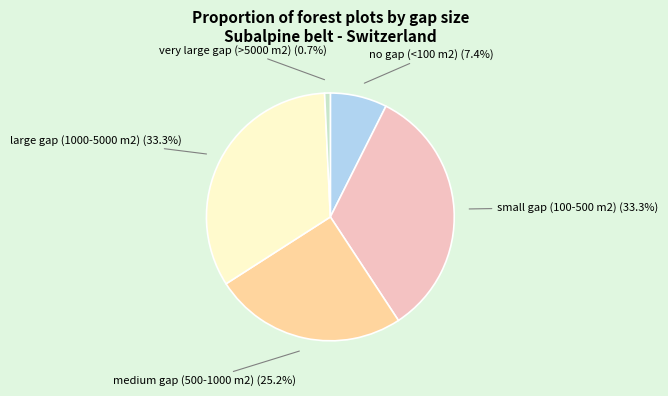

How many segments does this pie chart have?

5